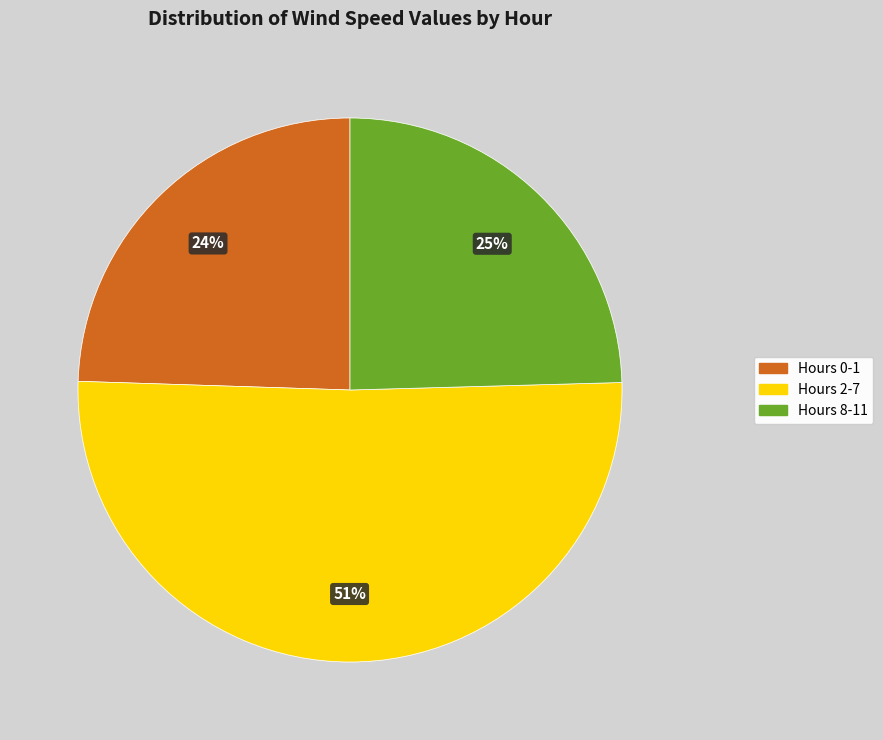

Is there any slice that represents more than half of the pie?

Yes